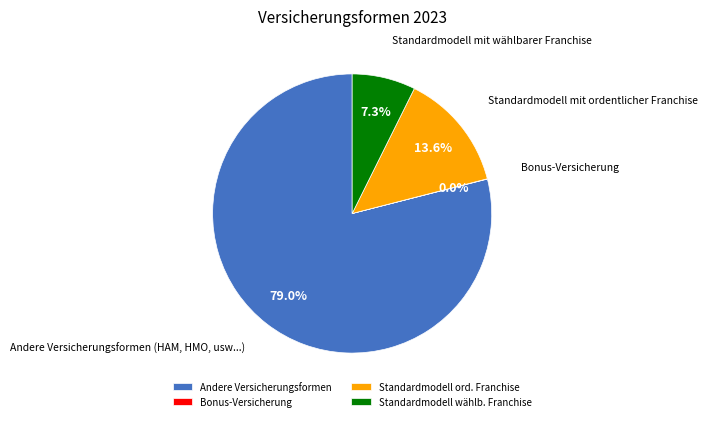

Which category has the biggest portion of the pie?

Andere Versicherungsformen